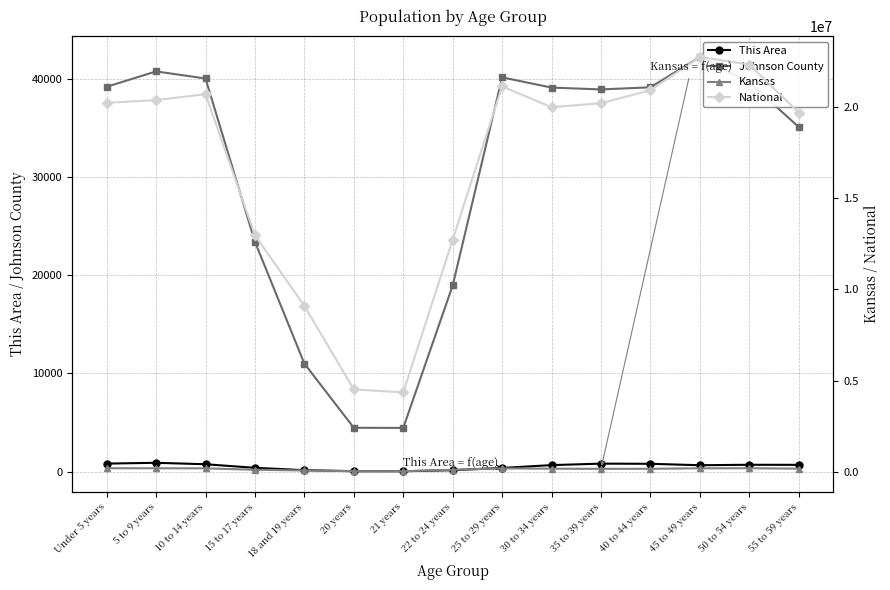

At which category does the chart reach its minimum across all series?

21 years